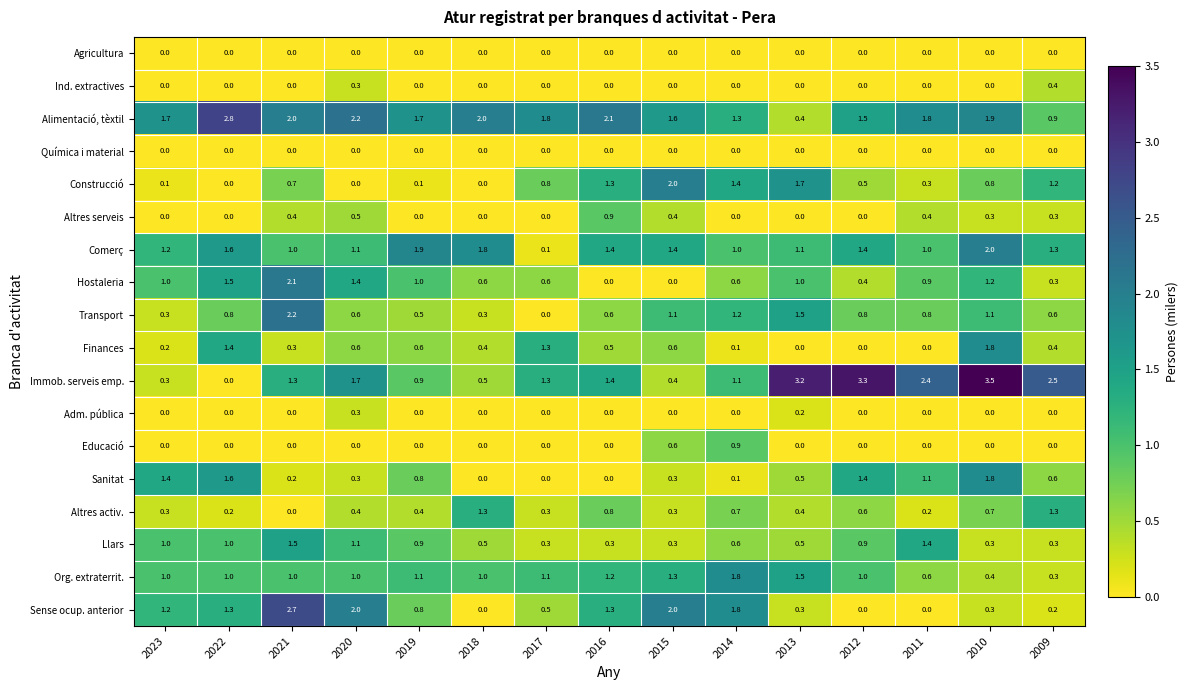

What is the greatest value displayed?

3.5